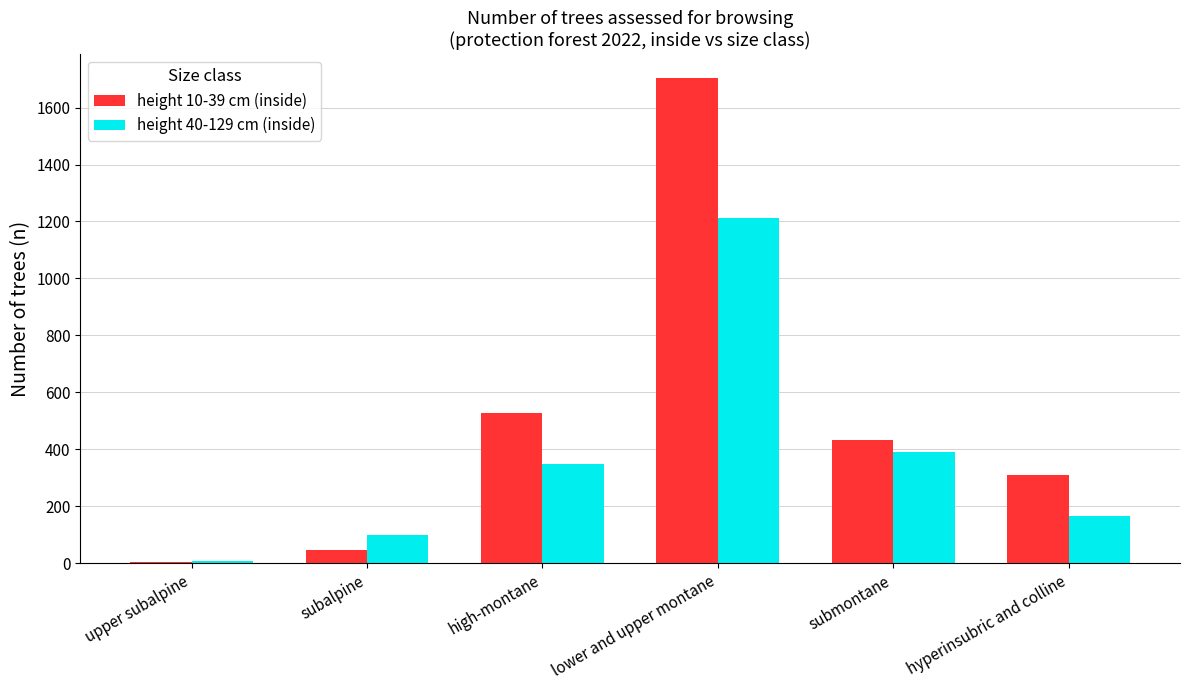

What is the average value of the height 40-129 cm (inside) series?

371